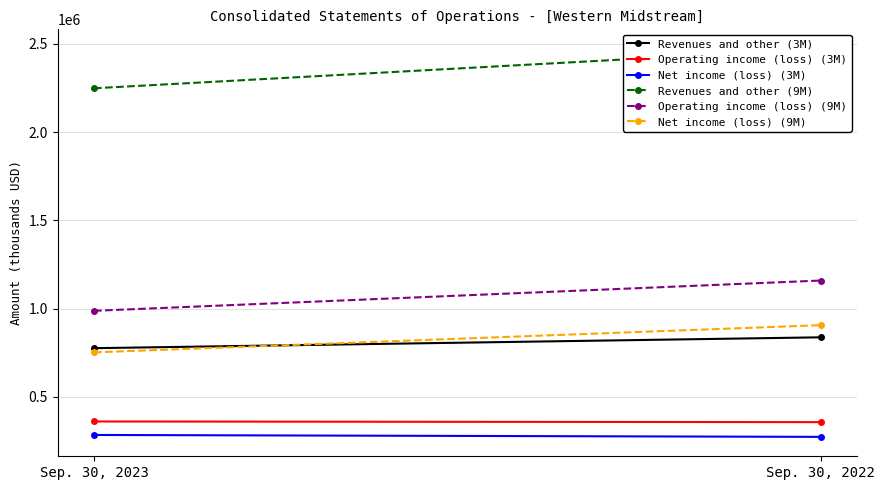

What is the difference between the maximum and minimum values in the Operating income (loss) (9M) series?

171584